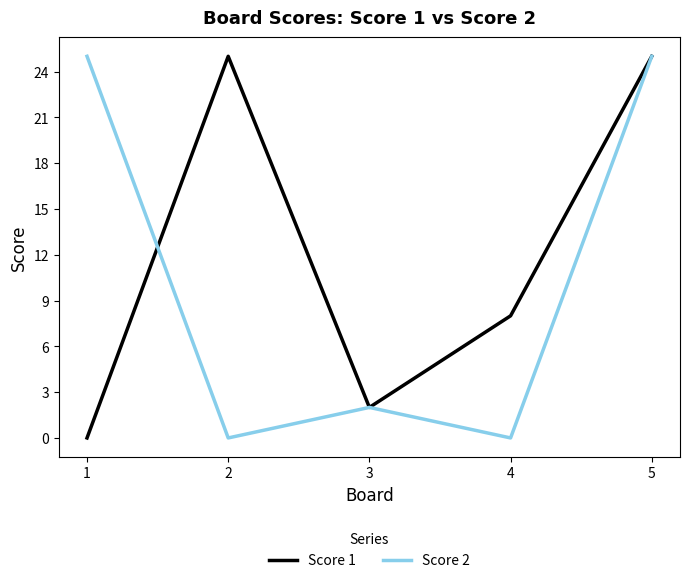

What is the difference between the Score 1 values at 1 and 2?

25